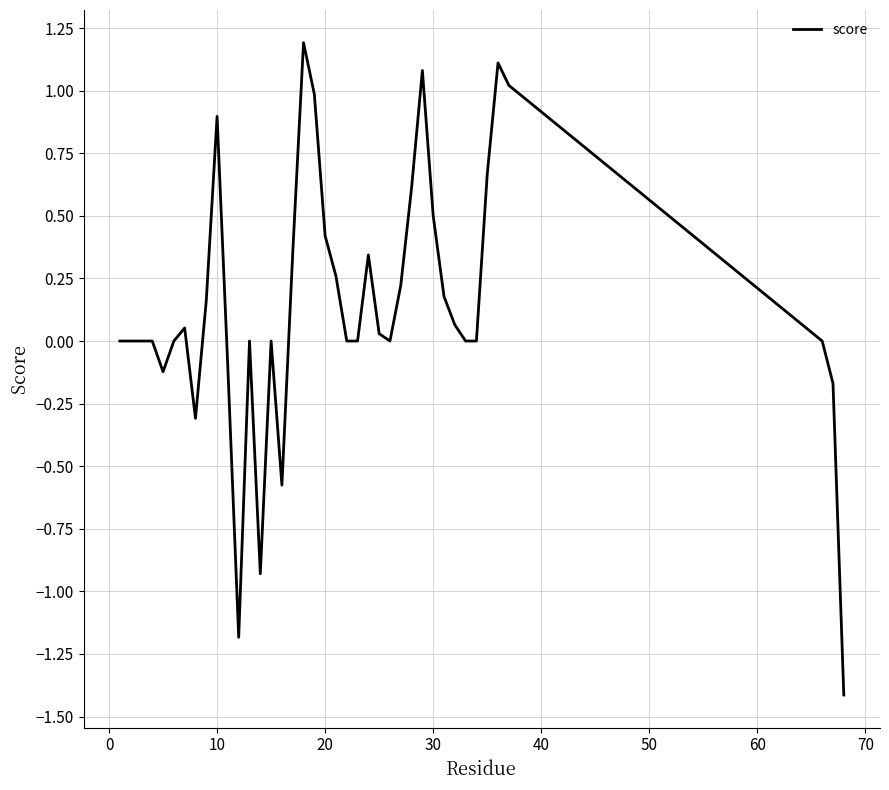

What is the minimum value shown in the chart?

-1.4